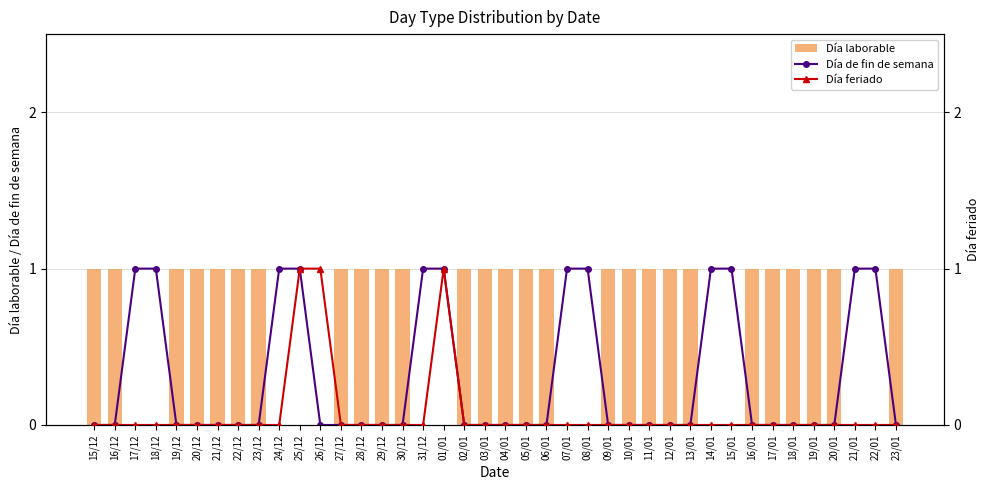

Which series changed the most between 20/12 and 07/01?

Día de fin de semana